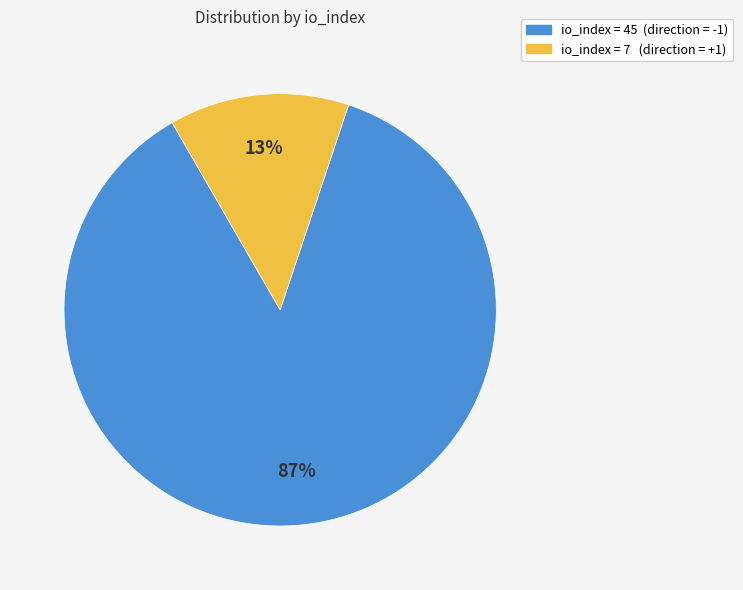

Do io_index = 45 (direction = -1) and io_index = 7 (direction = +1) together represent more than half of the pie?

Yes